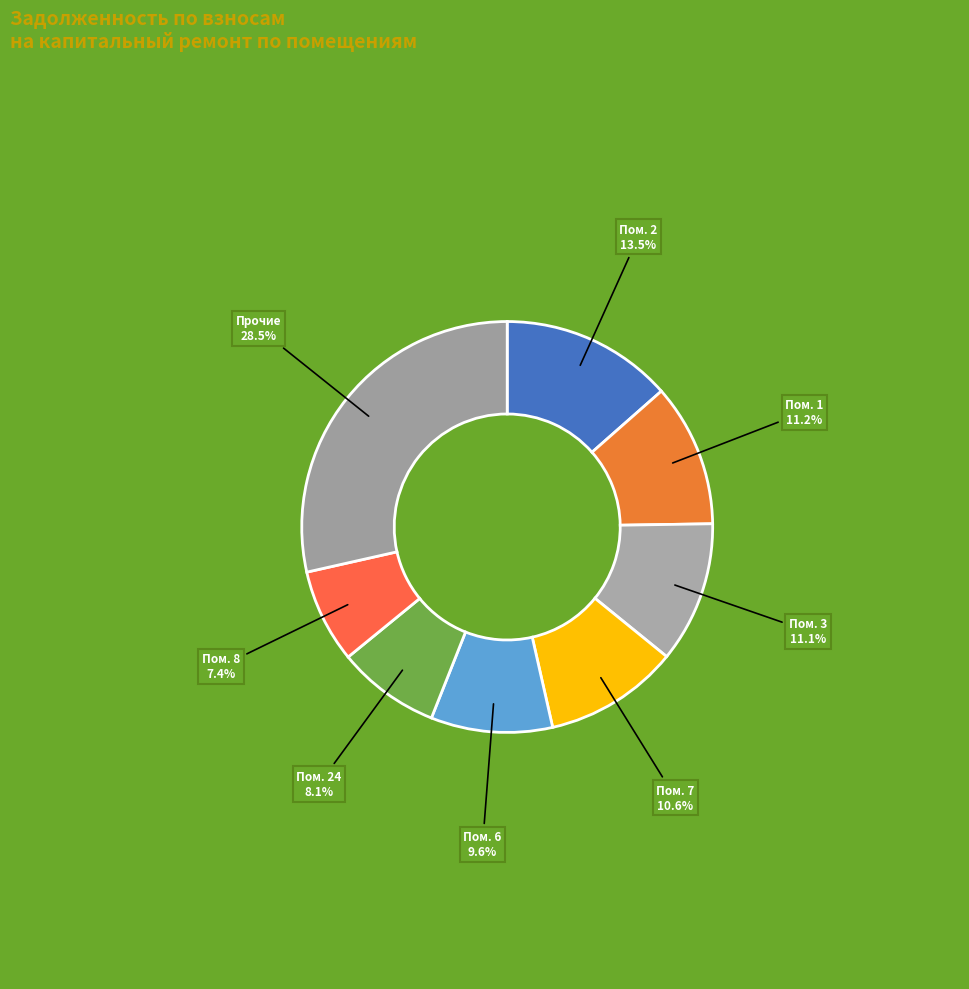

Count the number of slices in the pie.

8